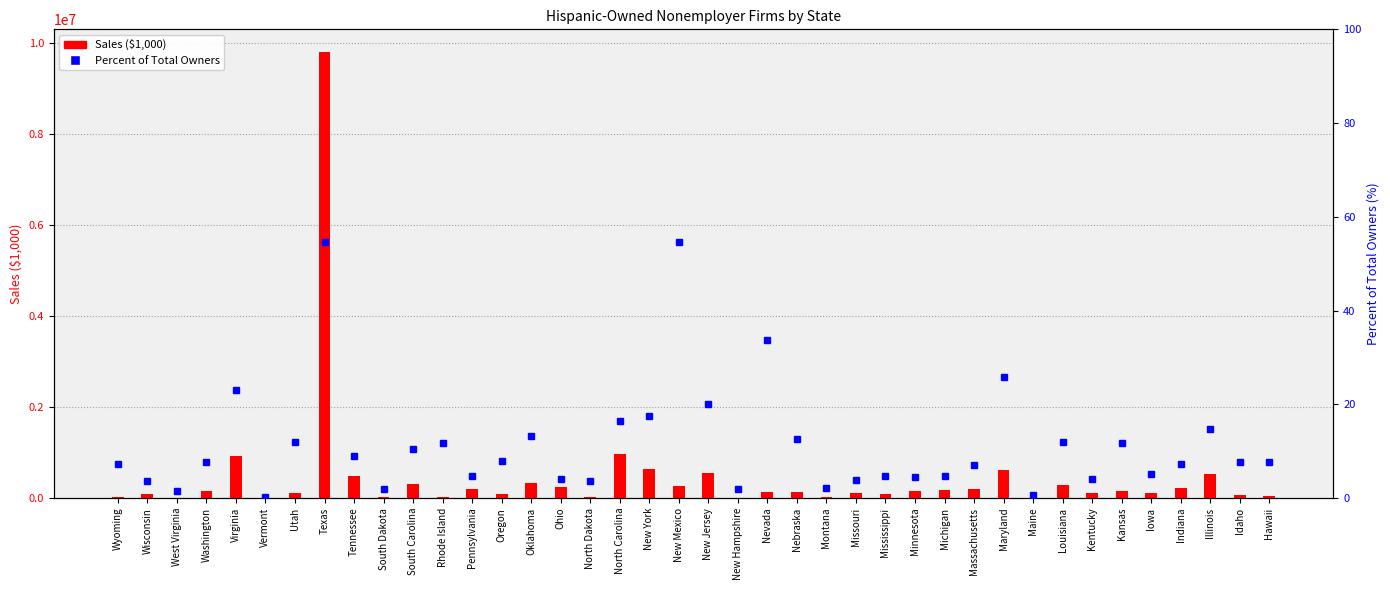

Between Texas and Idaho, which series saw the biggest shift?

Sales ($1,000)